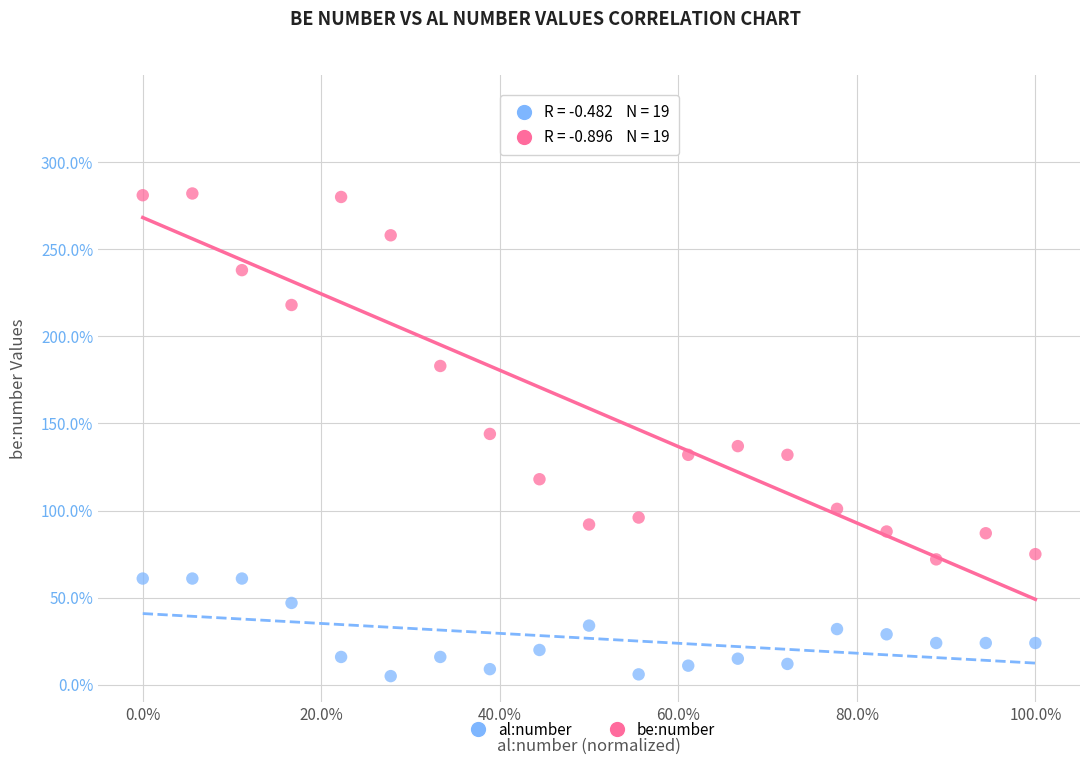

What are all the series names shown in the legend?

al:number, be:number